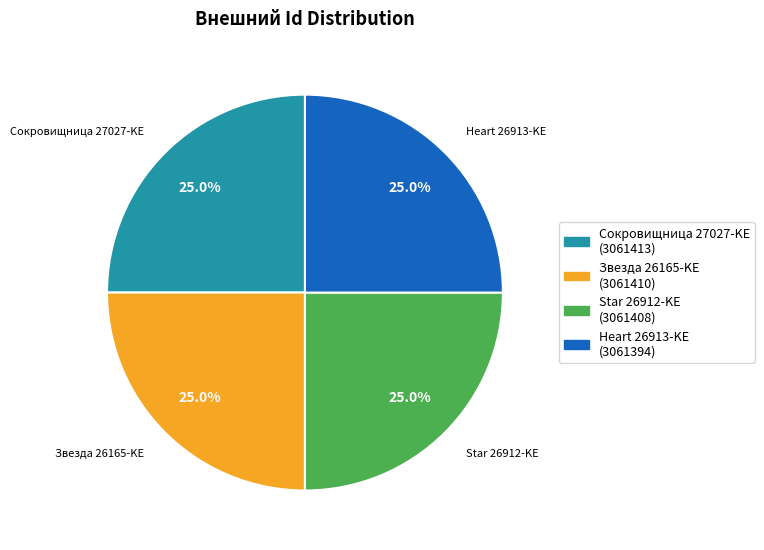

Does any single category account for the majority?

No